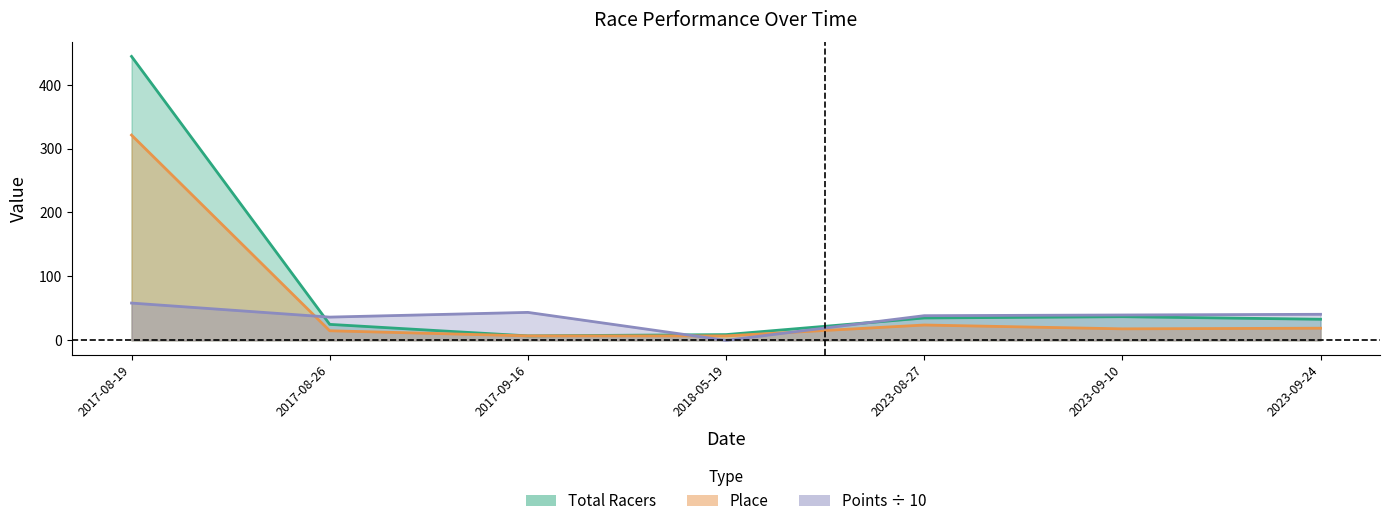

Is the value of Place at 2017-09-16 greater than the value of Points at 2017-08-26?

No